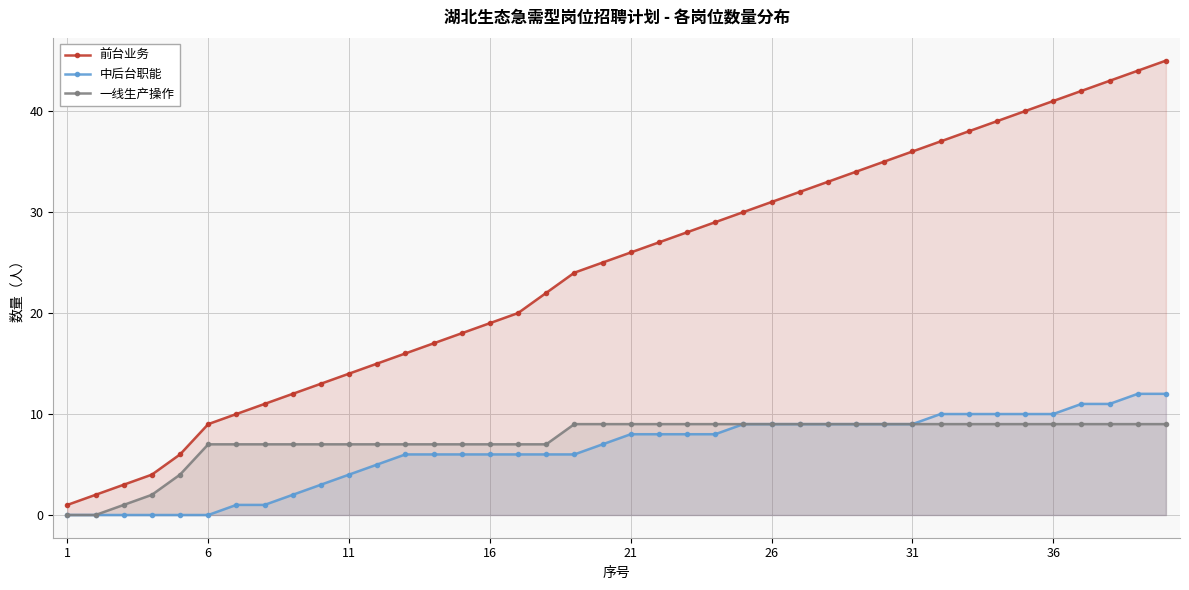

What is the average value of the 一线生产操作 series?

7